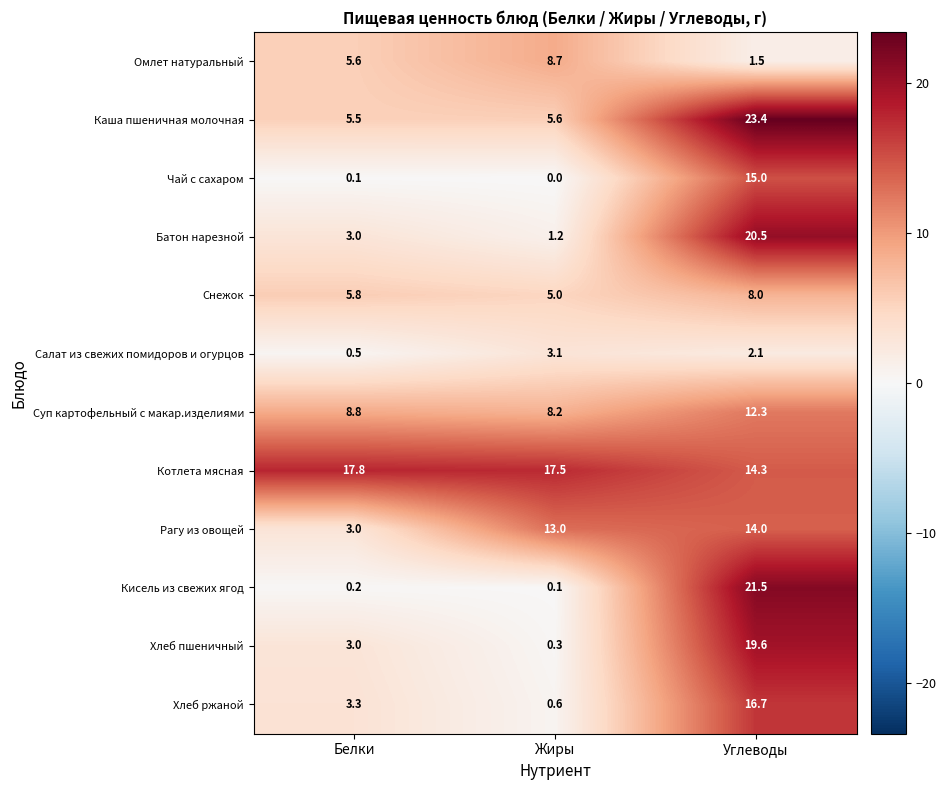

At which label is Хлеб пшеничный closest to 9?

Белки